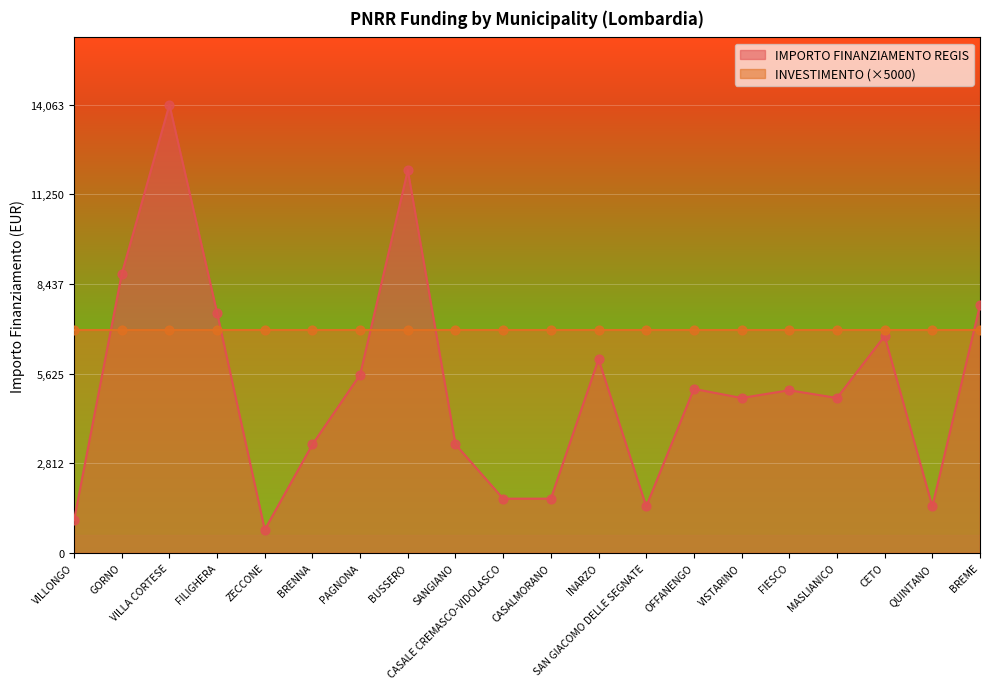

What is the ratio of the value at OFFANENGO to the value at SANGIANO?

1.5